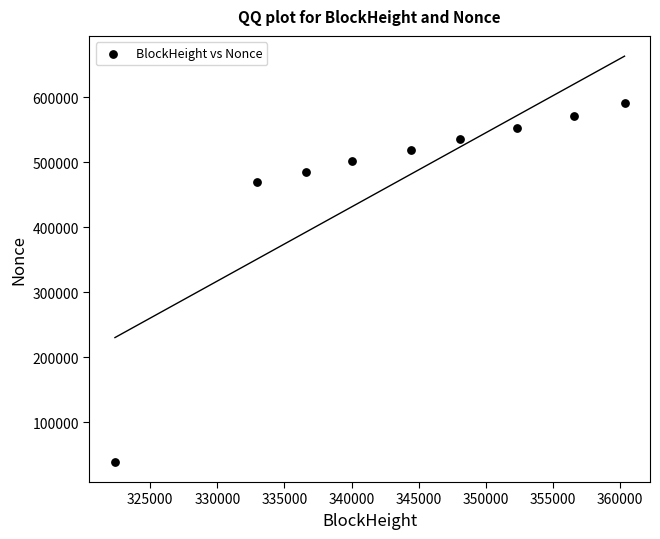

What is the range of X values (max minus min)?

37969